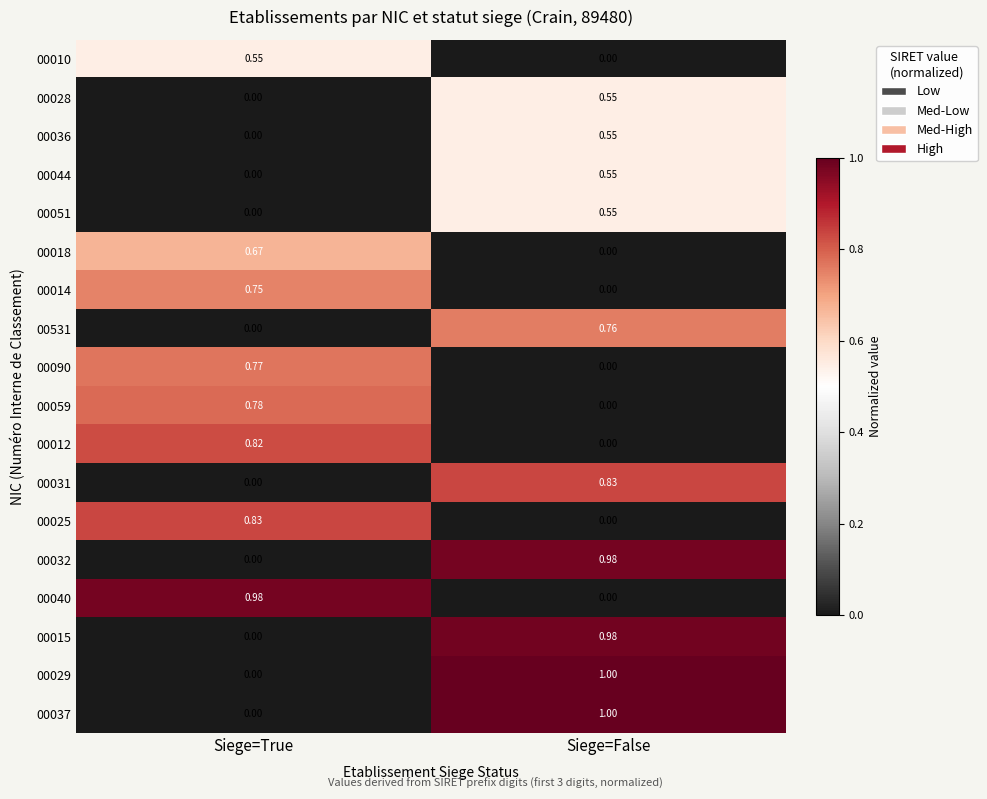

Which category has the lowest value in the 00012 series?

Siege=False